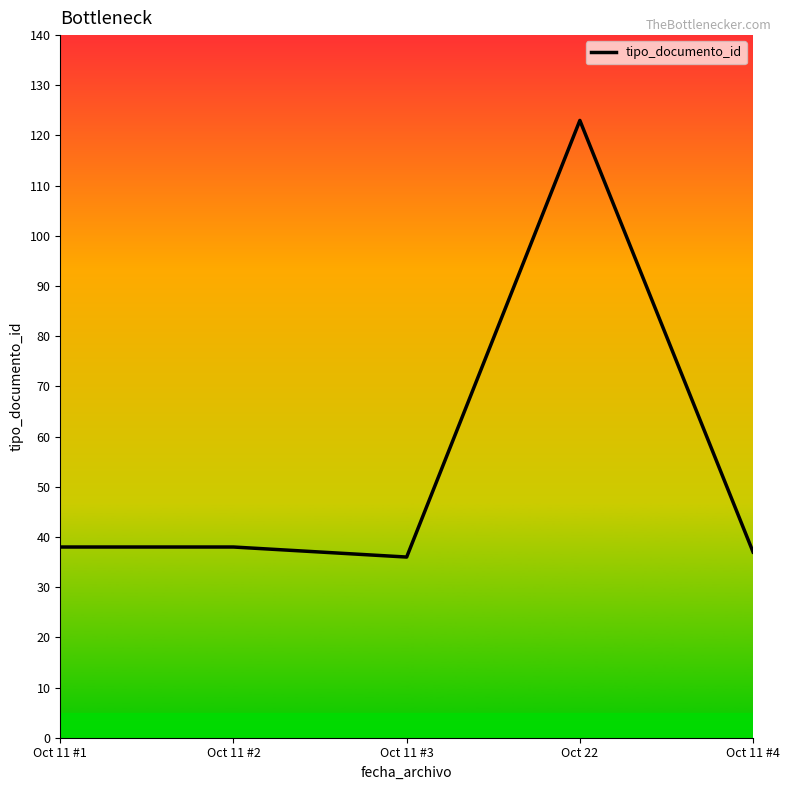

What is the greatest value displayed?

123